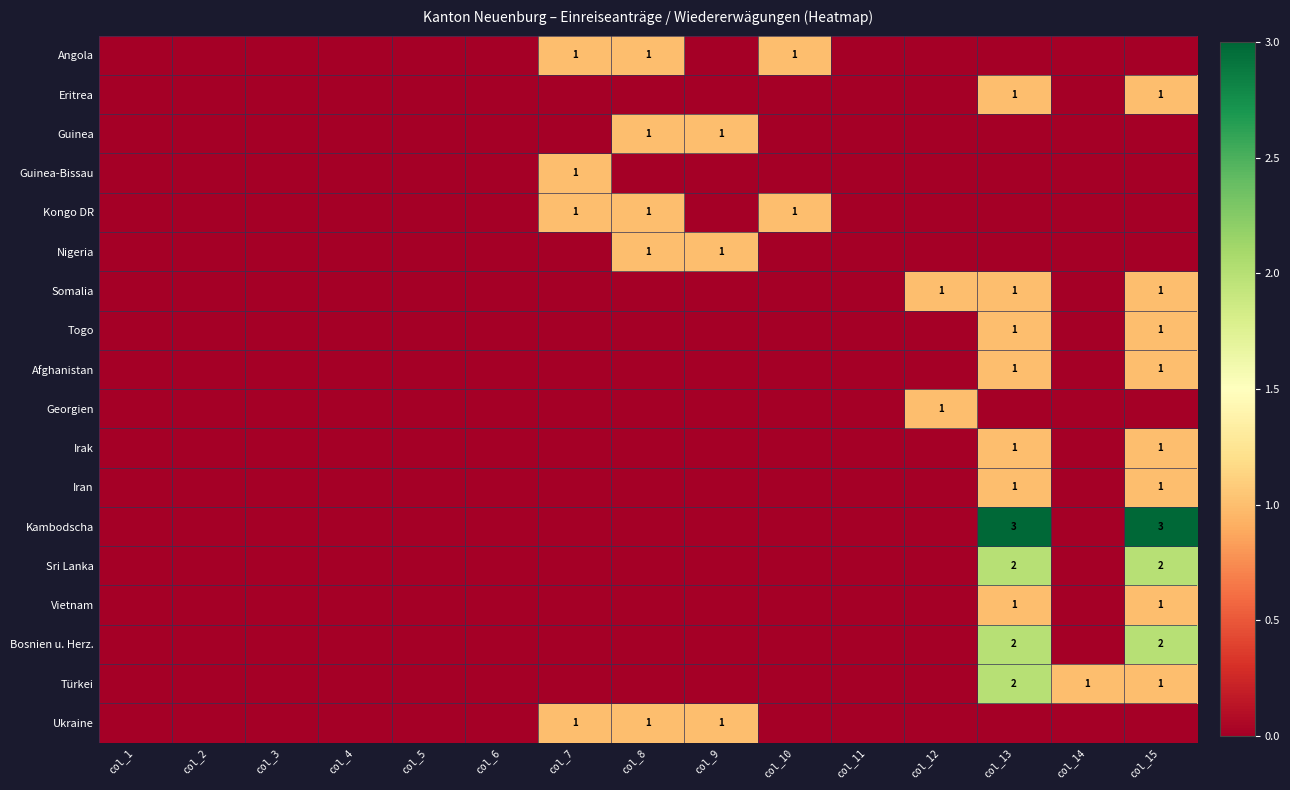

At how many categories does at least one series exceed 1?

2